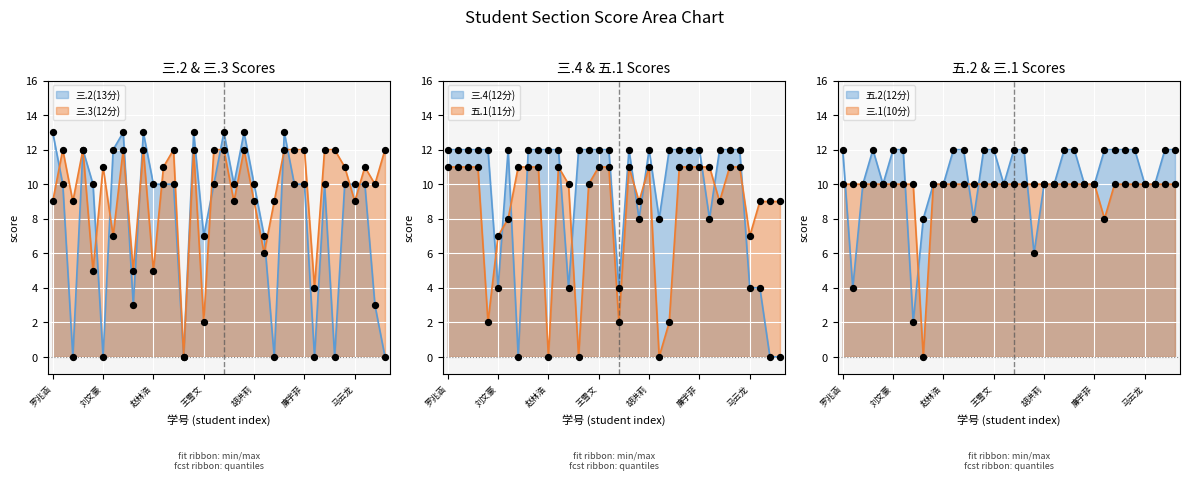

What is the total value across all series at 王雪文?

54